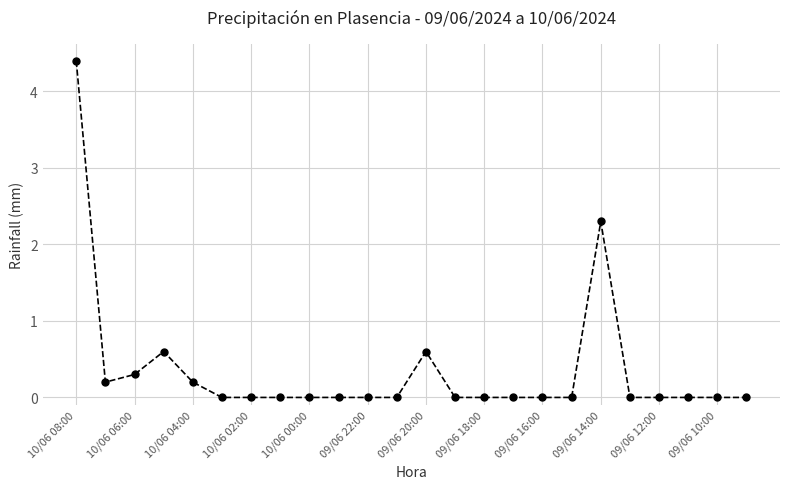

True or false: the data has more than 0 interior local peaks.

True